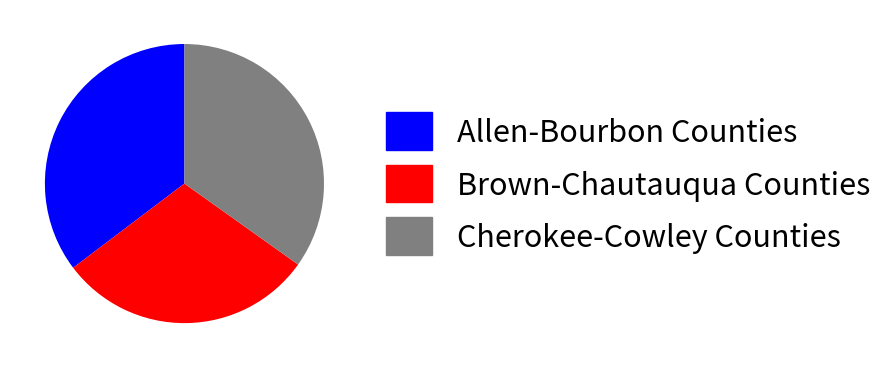

Does any single category account for the majority?

No